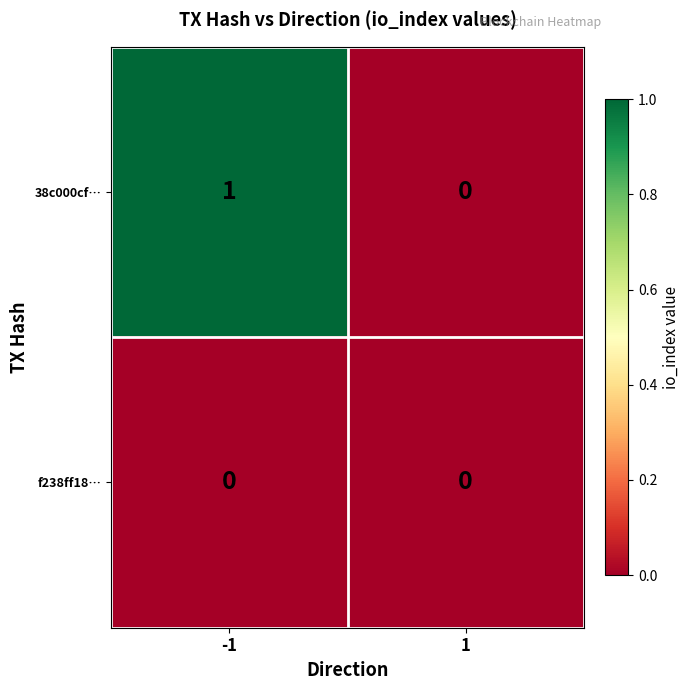

At -1, list the series in order from smallest to largest.

f238ff18…, 38c000cf…